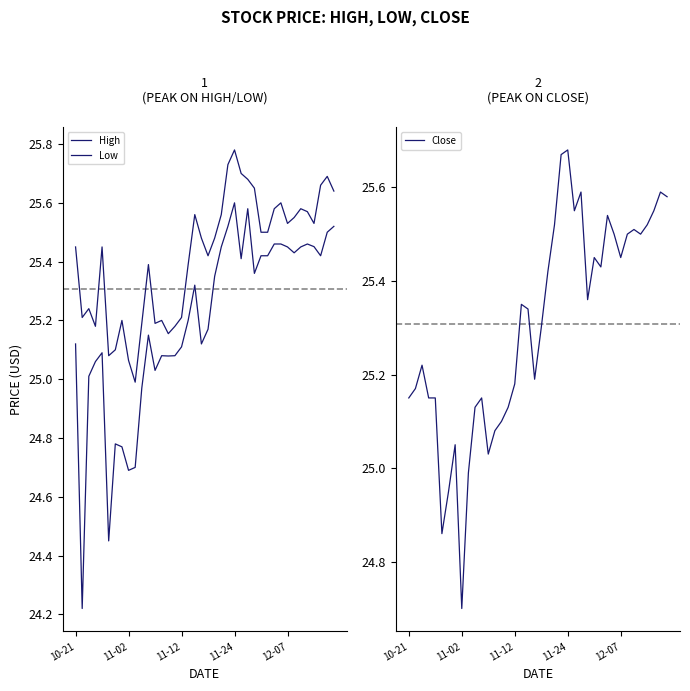

At which label does Close first exceed 25?

10-21